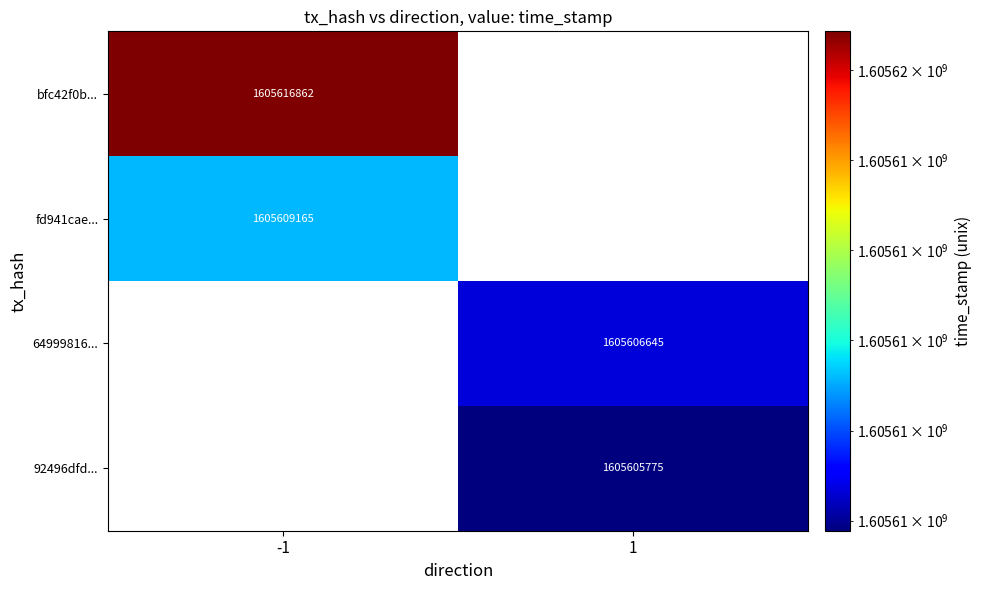

The value of 92496dfd... at 1 is 558167542. True or false?

False